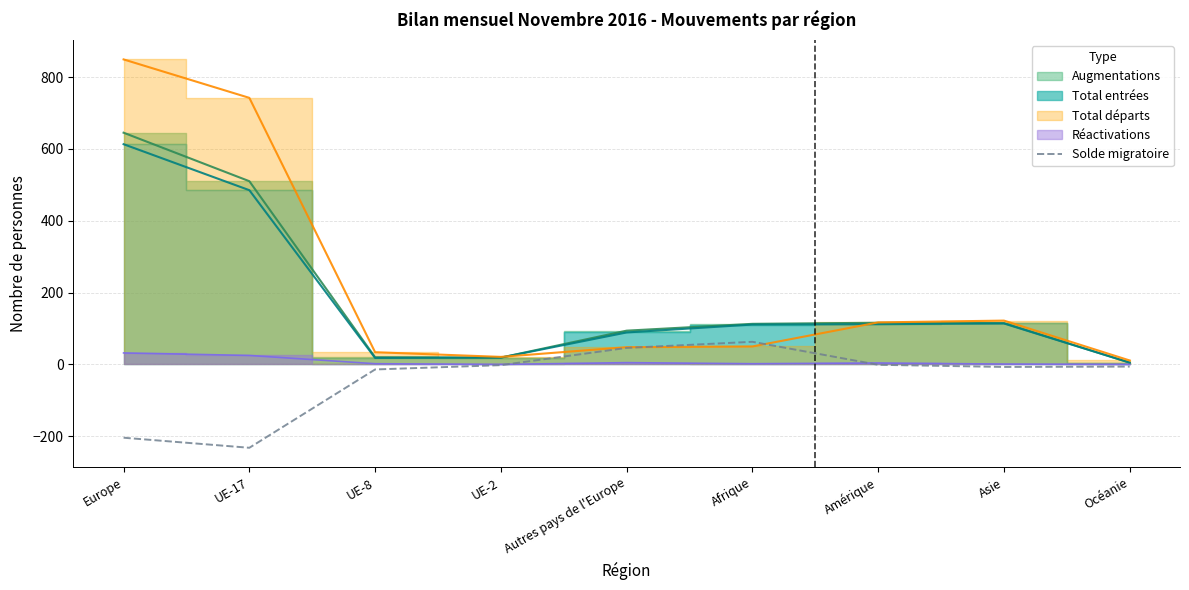

The value at UE-17 is -101. True or false?

False